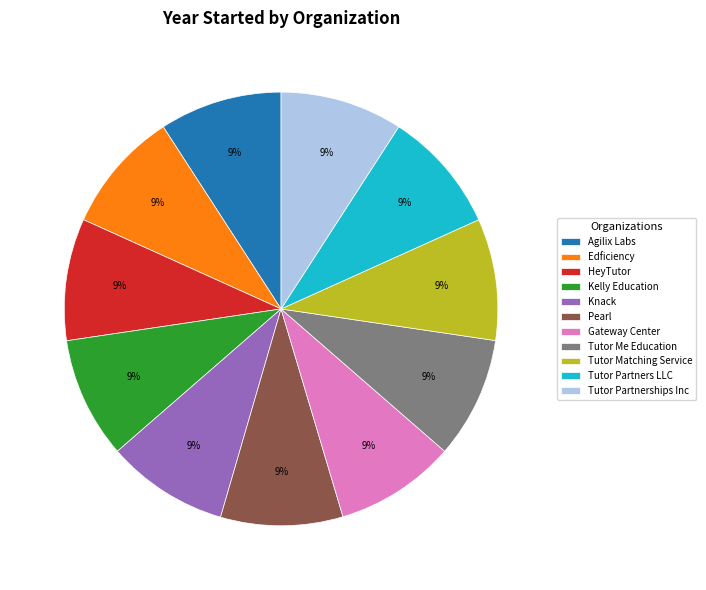

What percentage is the Tutor Matching Service slice, to the nearest percent?

9%